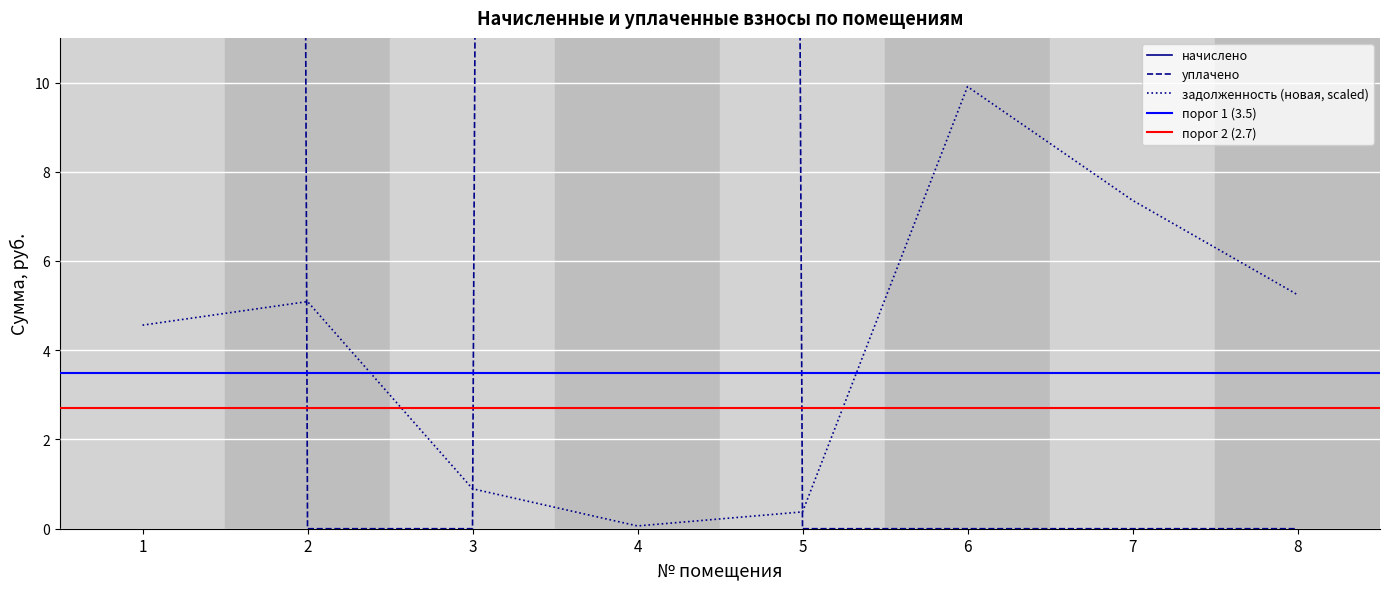

At which category does задолженность (новая) reach its first local peak?

2